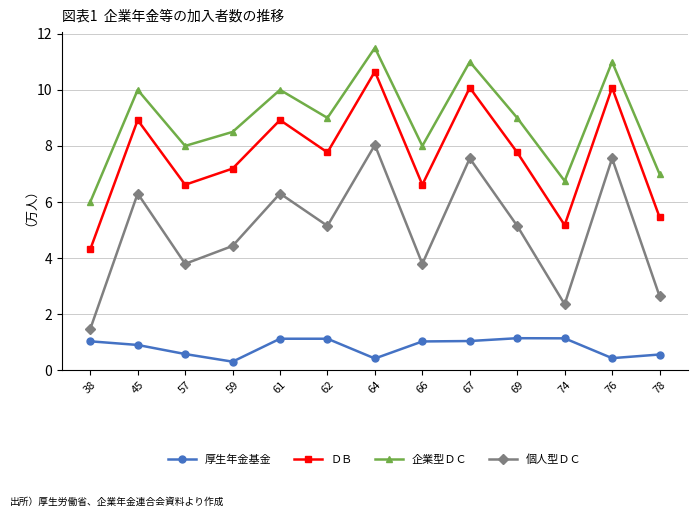

What is the maximum value shown in the chart?

11.5